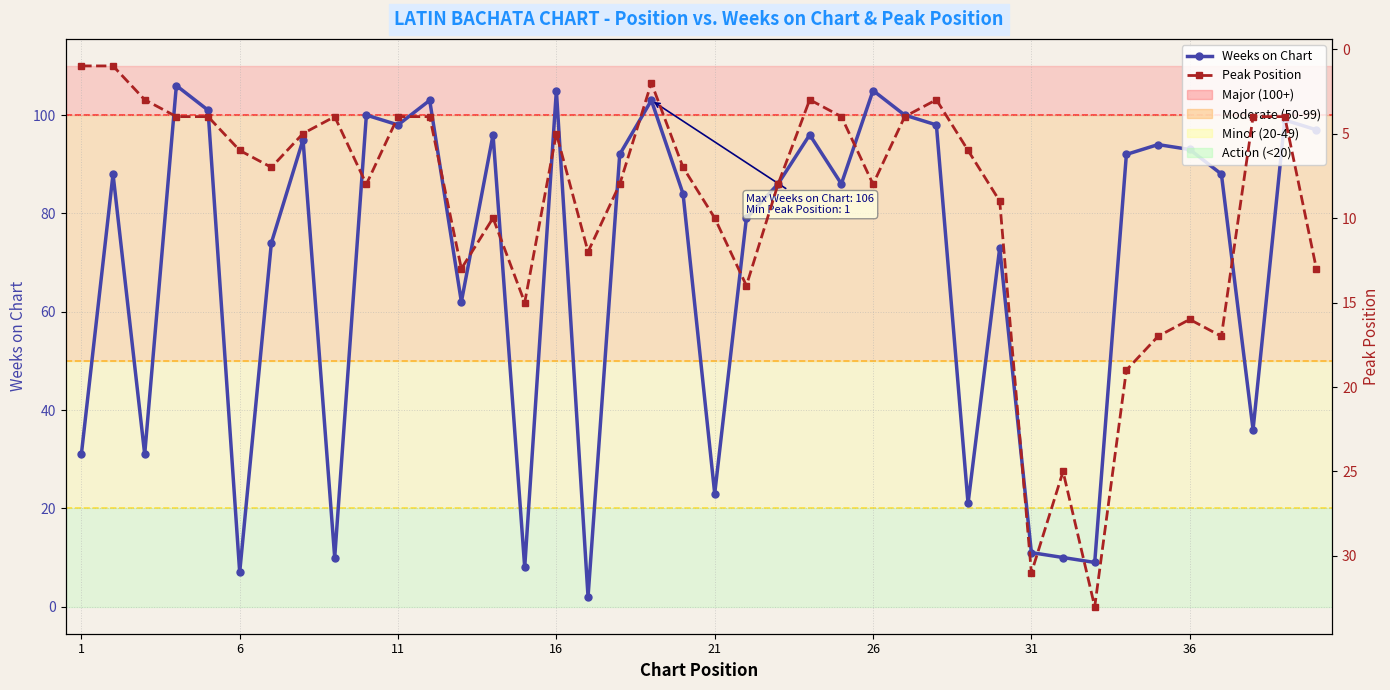

Reading right to left, what are all the values shown in this chart?

Weeks on Chart: 97	99	36	88	93	94	92	9	10	11	73	21	98	100	105	86	96	86	79	23	84	103	92	2	105	8	96	62	103	98	100	10	95	74	7	101	106	31	88	31
Peak Position: 13	4	4	17	16	17	19	33	25	31	9	6	3	4	8	4	3	8	14	10	7	2	8	12	5	15	10	13	4	4	8	4	5	7	6	4	4	3	1	1